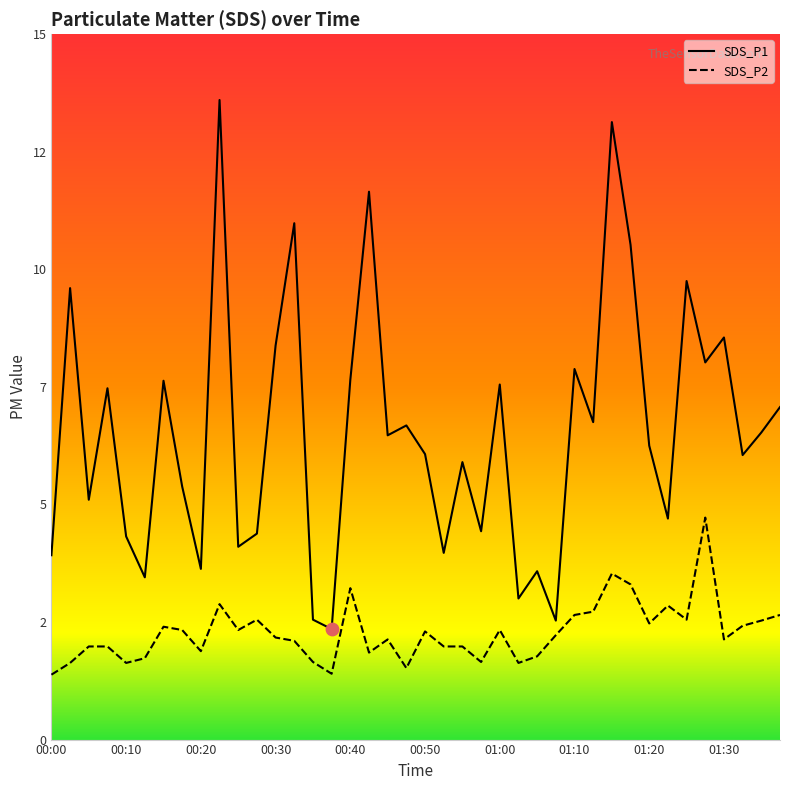

At which category is the sum across all series the highest?

01:15